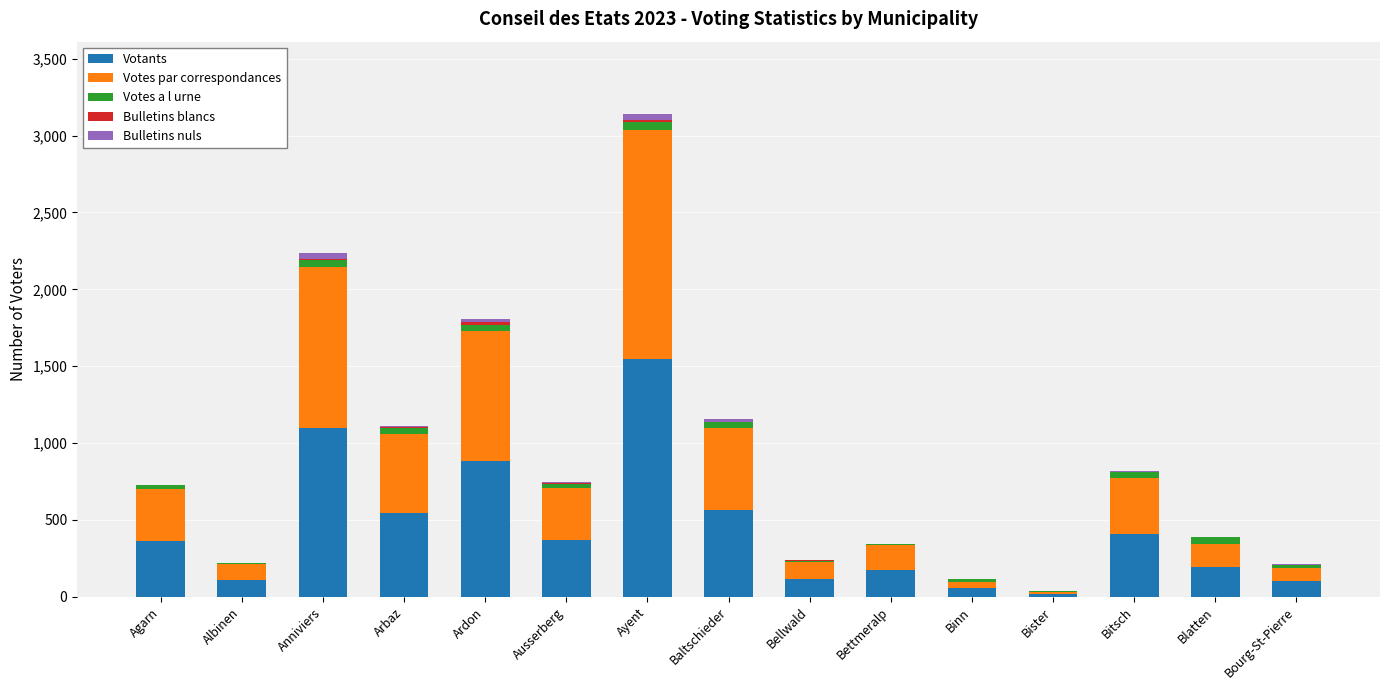

At which category is the sum across all series the highest?

Ayent